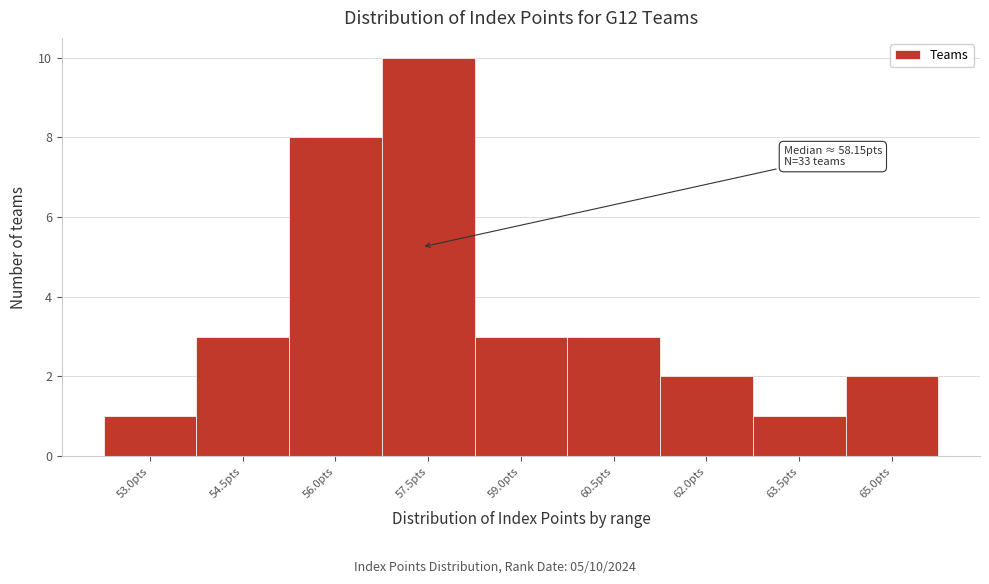

Reading left to right, what are all the values shown in this chart?

1	3	8	10	3	3	2	1	2